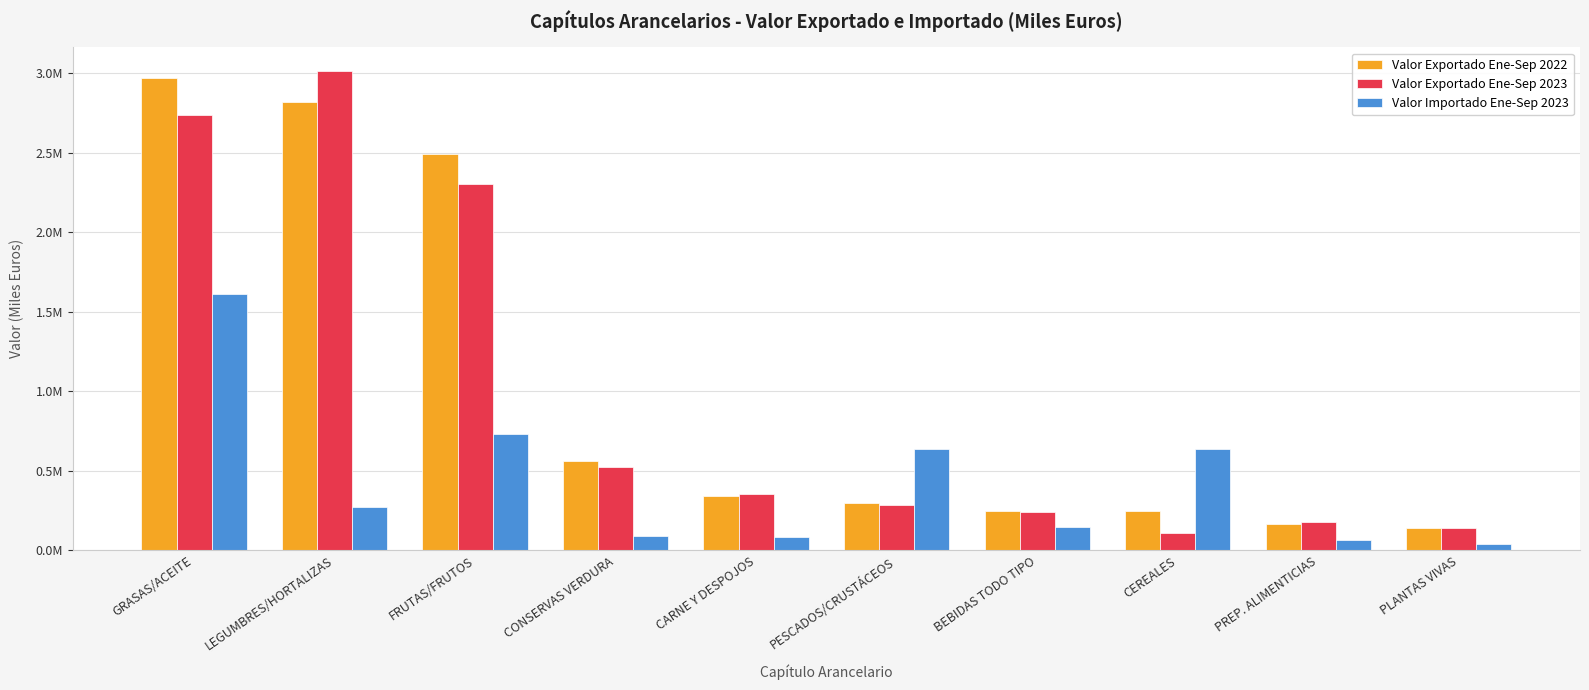

List the labels in order of Valor Exportado Ene-Sep 2022 value, largest first.

GRASAS/ACEITE, LEGUMBRES/HORTALIZAS, FRUTAS/FRUTOS, CONSERVAS VERDURA, CARNE Y DESPOJOS, PESCADOS/CRUSTÁCEOS, BEBIDAS TODO TIPO, CEREALES, PREP. ALIMENTICIAS, PLANTAS VIVAS